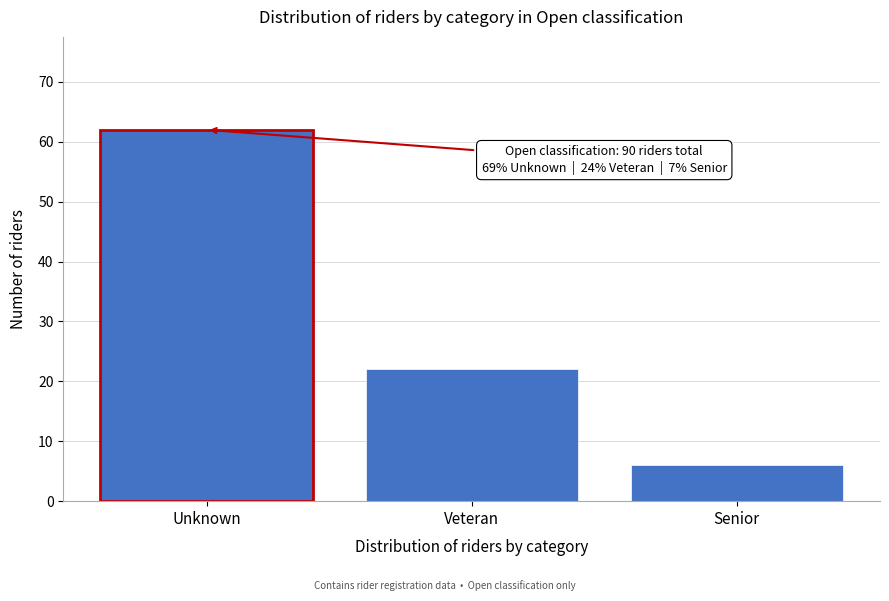

Reading left to right, extract all data points from this chart.

62	22	6